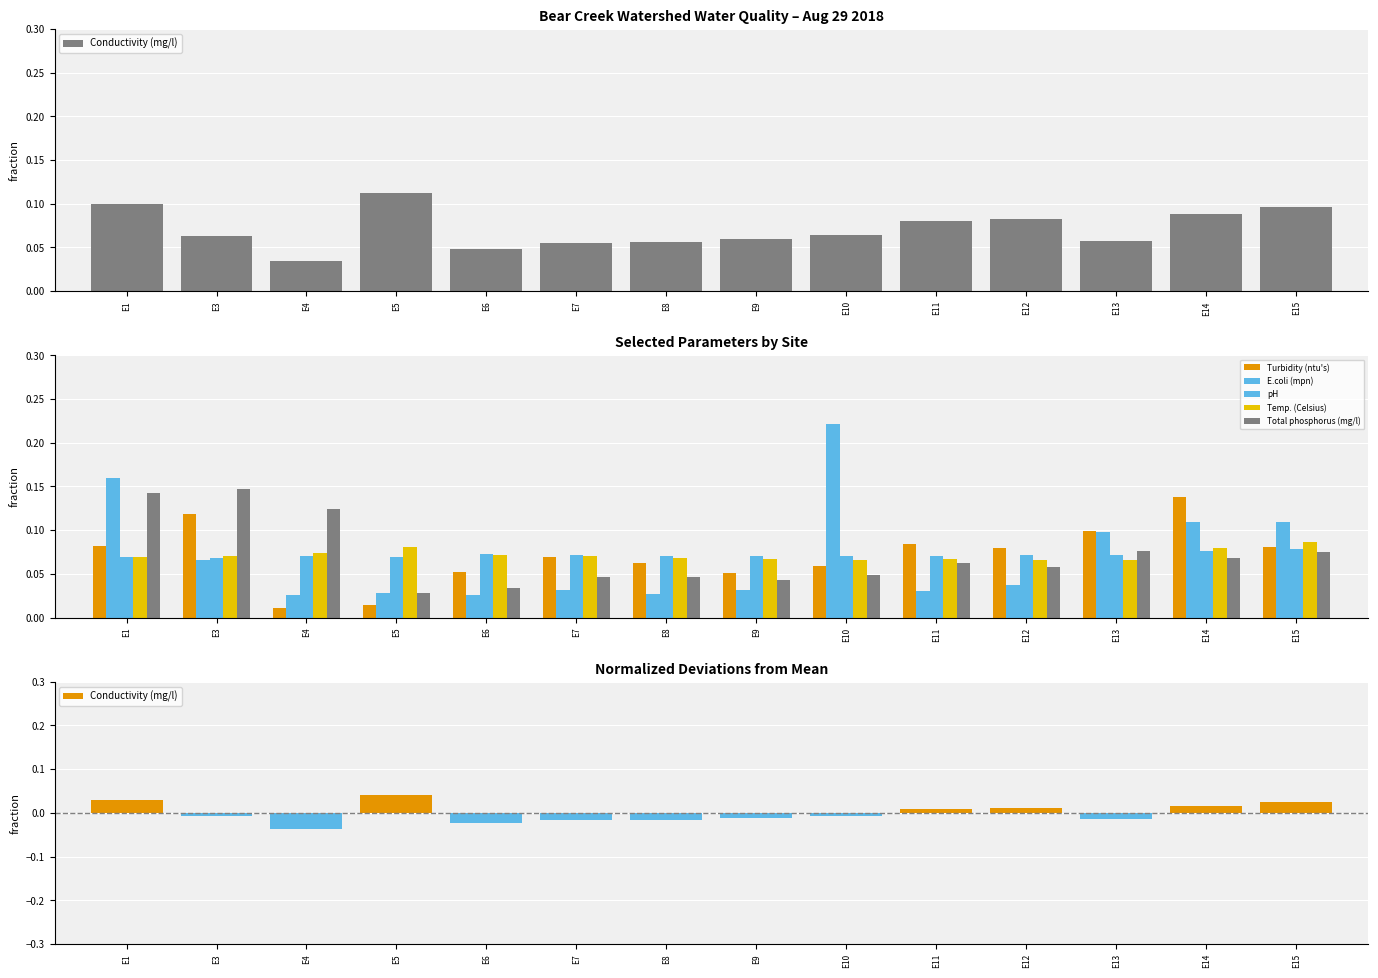

What is the total value across all series at E8?

0.3